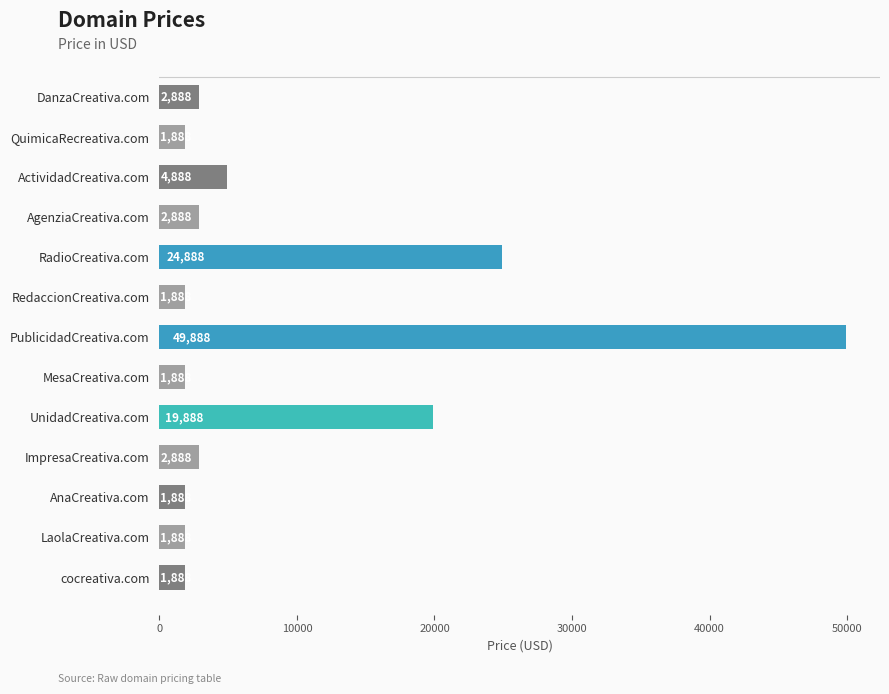

True or false: the data shows 24888 at RadioCreativa.com.

True